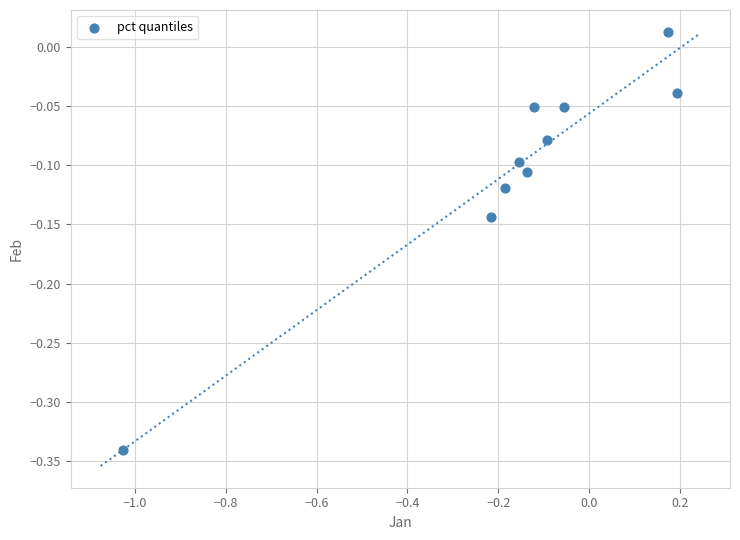

What is the range of Y values (max minus min)?

0.4